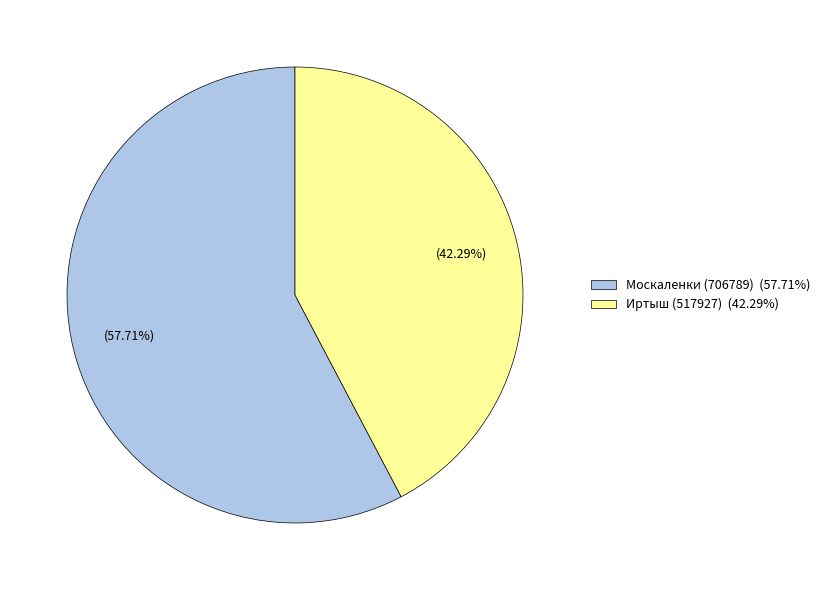

Does Москаленки account for over 50% of the chart?

Yes